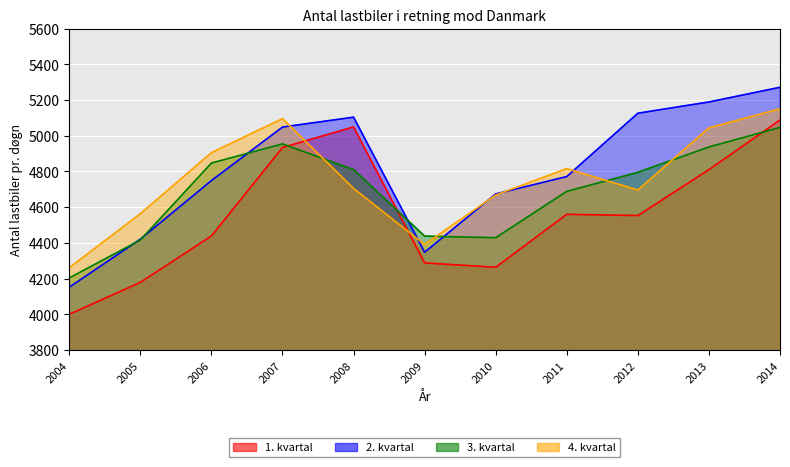

Which series has the largest total across all categories?

2. kvartal